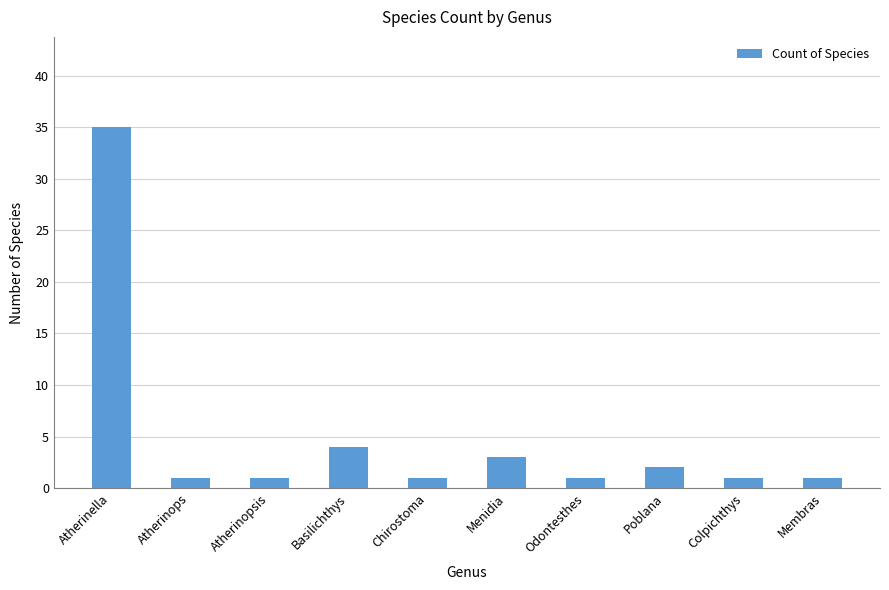

What is the label of the 5th bar from the right?

Menidia